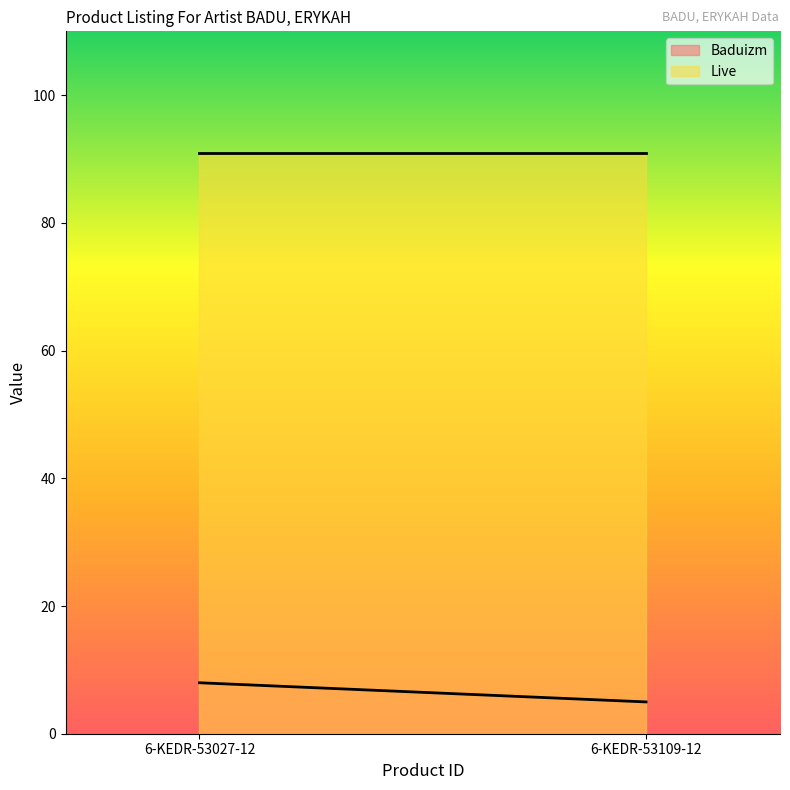

What is the label of the 2nd point from the right?

6-KEDR-53027-12